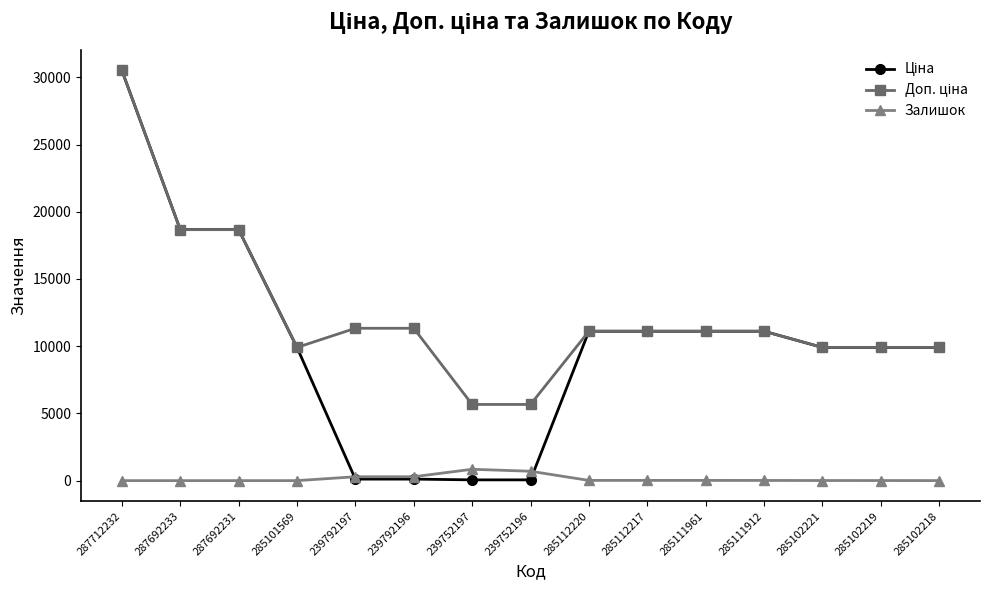

Is this an area chart (filled region under the line)?

No